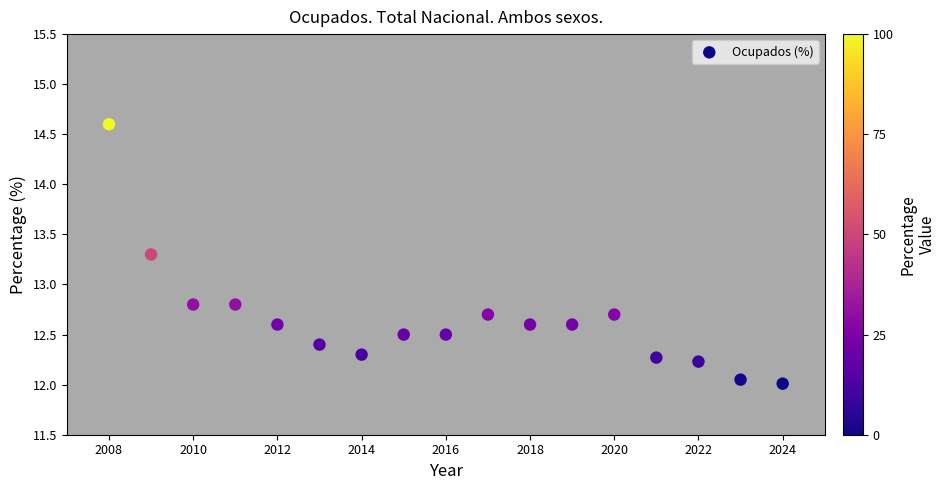

What is the range of X values (max minus min)?

16.0